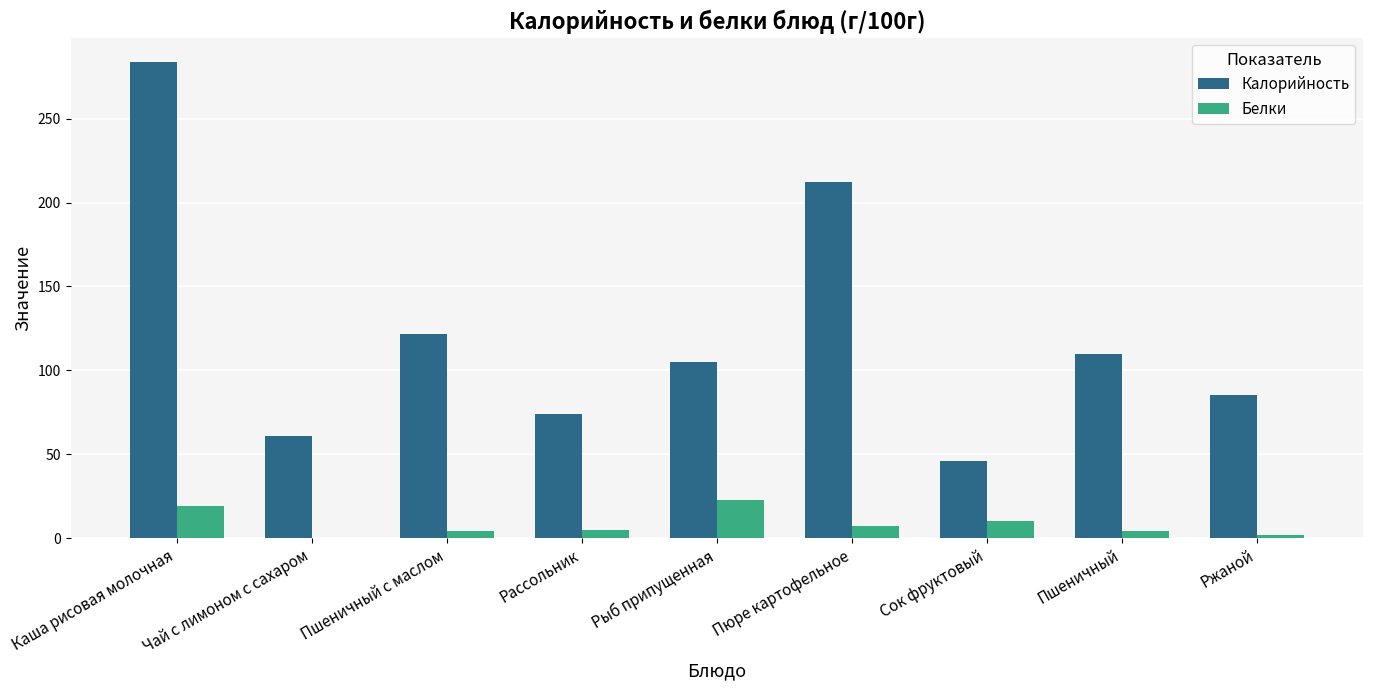

Which category has the highest value across all series?

Каша рисовая молочная